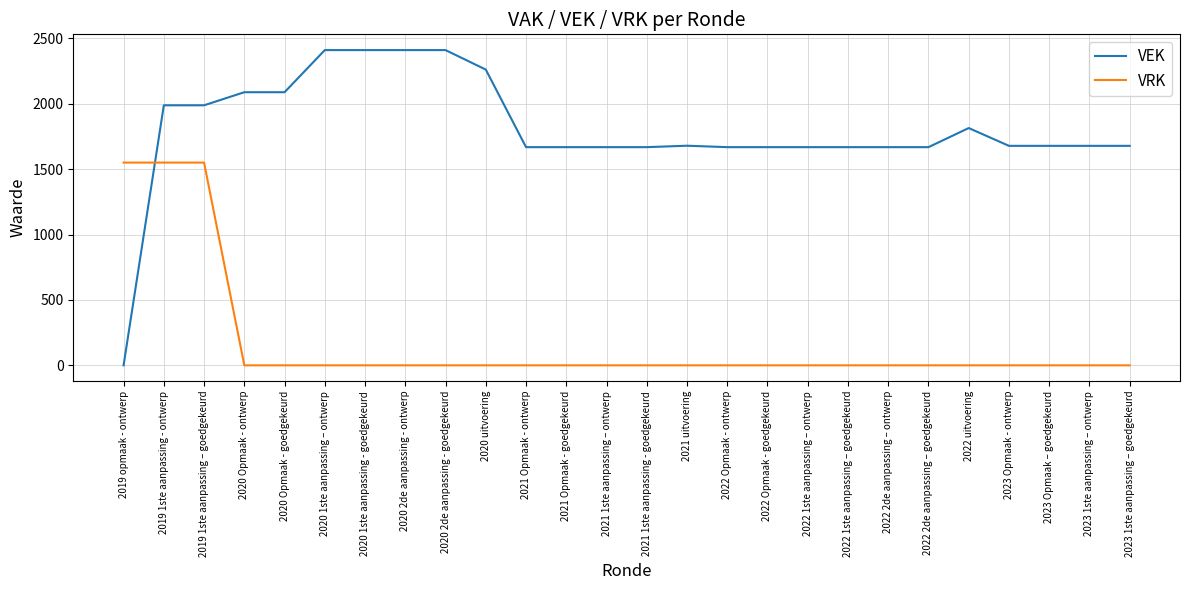

What is the maximum value for VEK?

2410